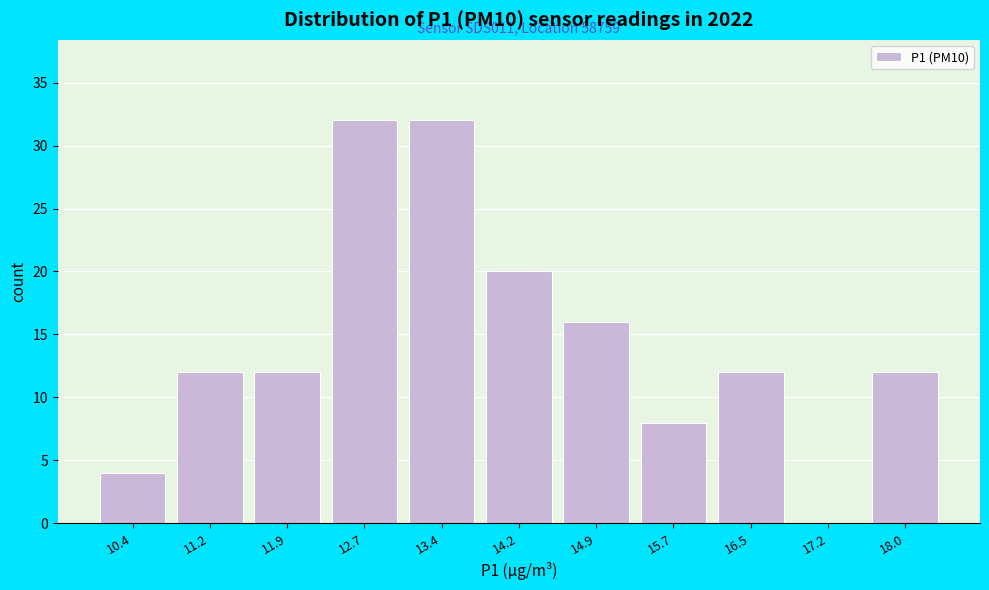

Reading left to right, transcribe all the data shown in this chart.

10.4=4	11.2=12	11.9=12	12.7=32	13.4=32	14.2=20	14.9=16	15.7=8	16.5=12	17.2=0	18.0=12